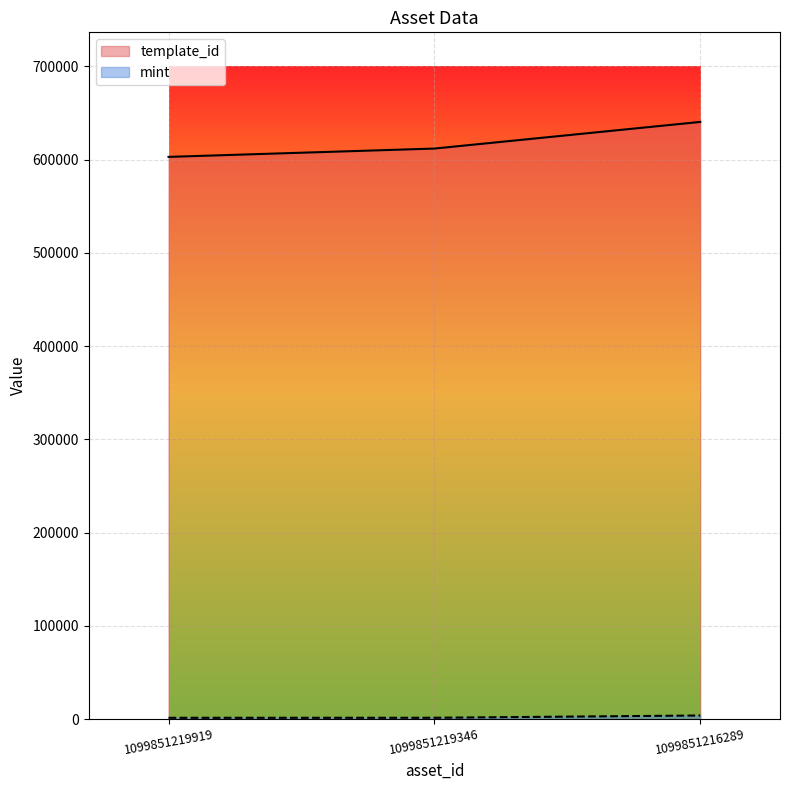

At which category is the sum across all series the highest?

1099851216289